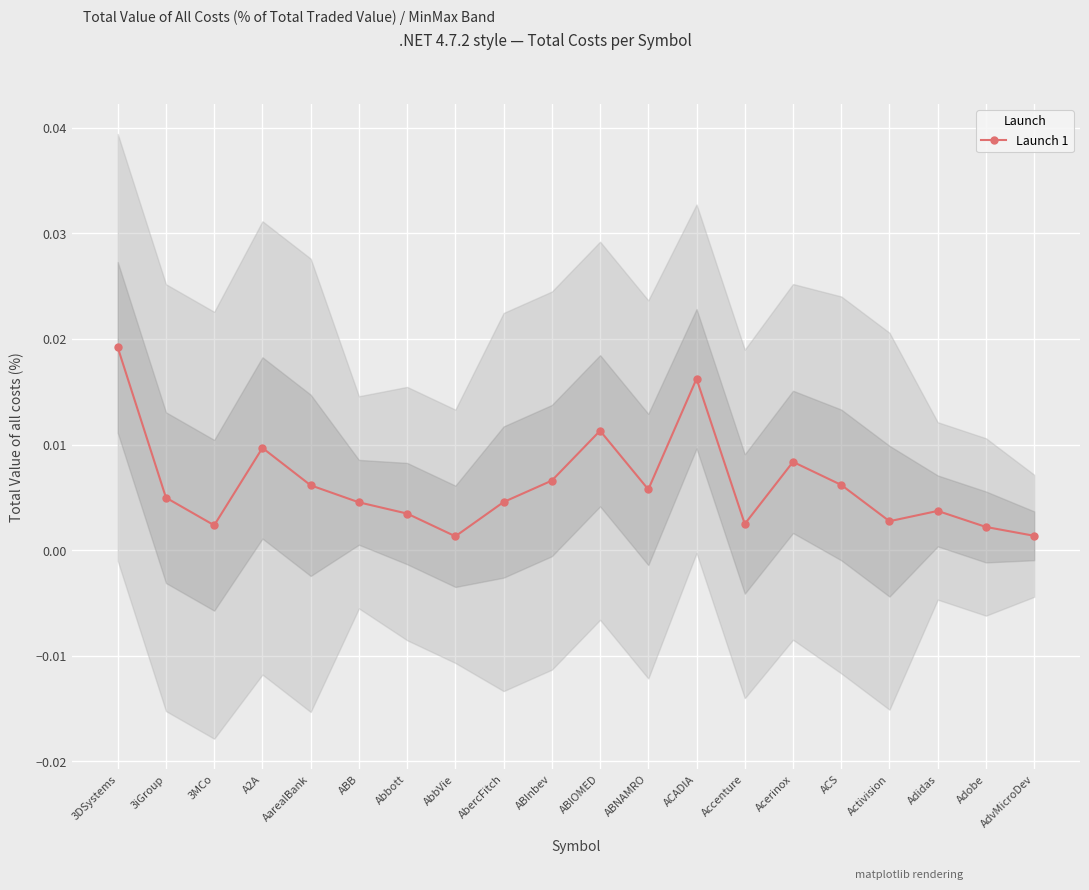

True or false: the data shows 0.0 at ABInbev.

True